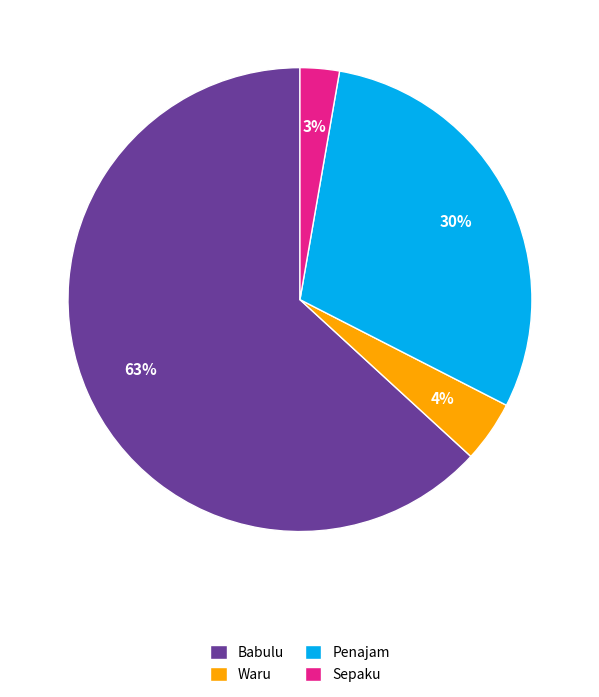

Does Waru represent more than half of the total?

No